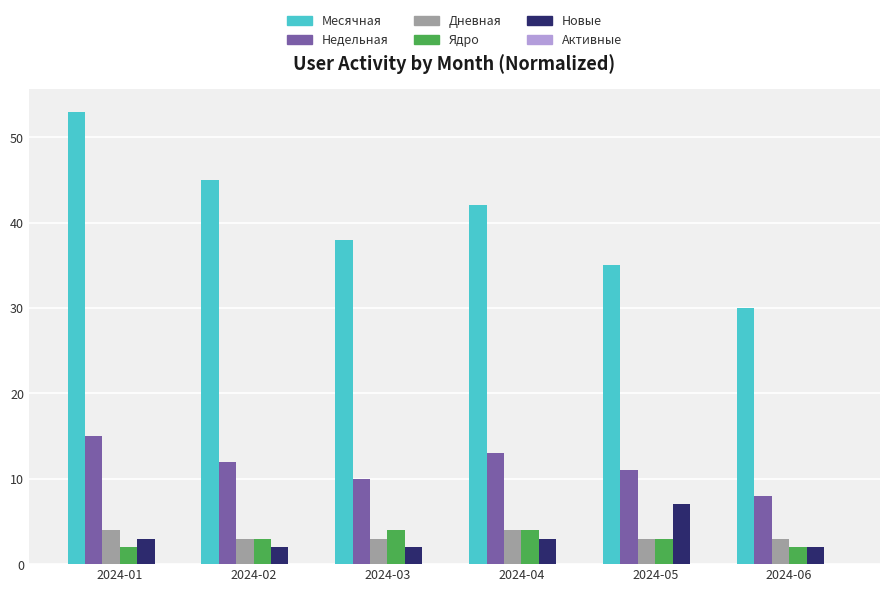

Which series has the widest spread of values?

Месячная